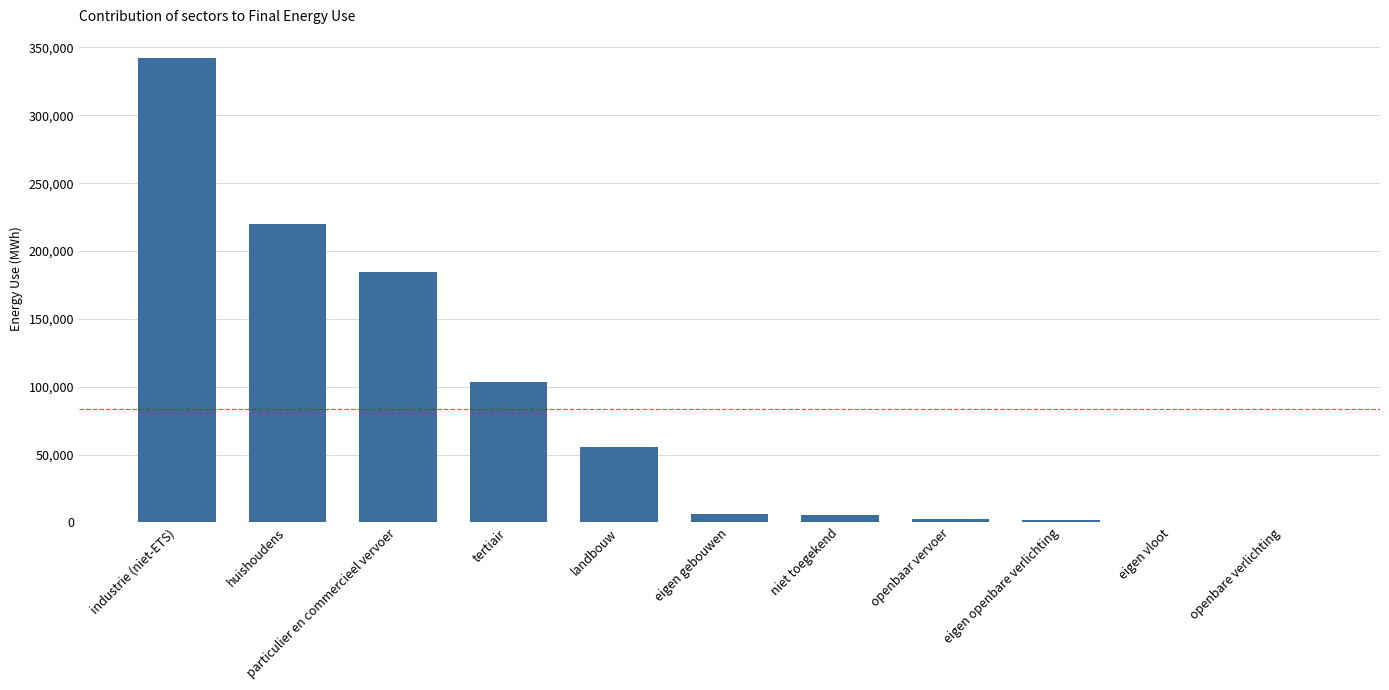

What is the change in value from landbouw to openbaar vervoer?

-52885.5